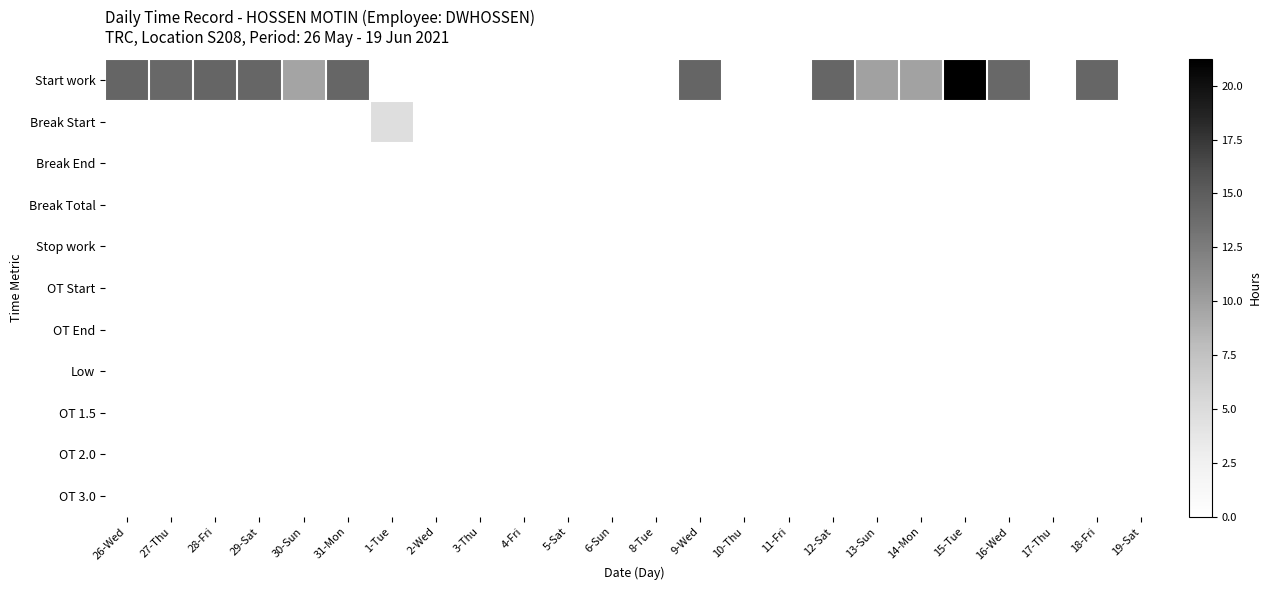

Which series has the largest range (max minus min)?

Start work